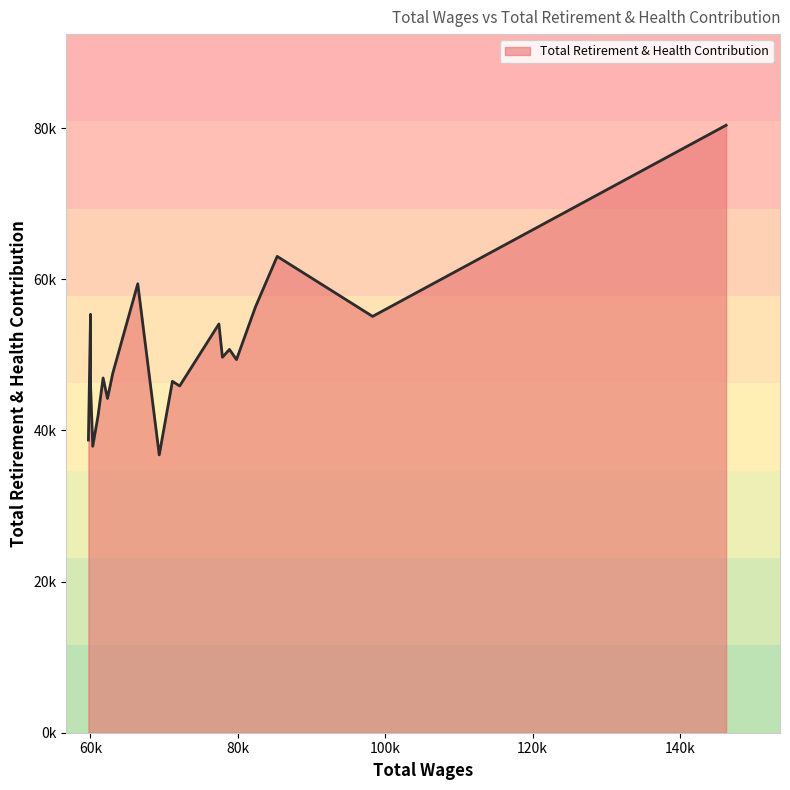

List the labels in order of value, largest first.

0, 2, 11, 3, 18, 1, 7, 5, 6, 4, 12, 14, 9, 8, 17, 13, 15, 19, 16, 10